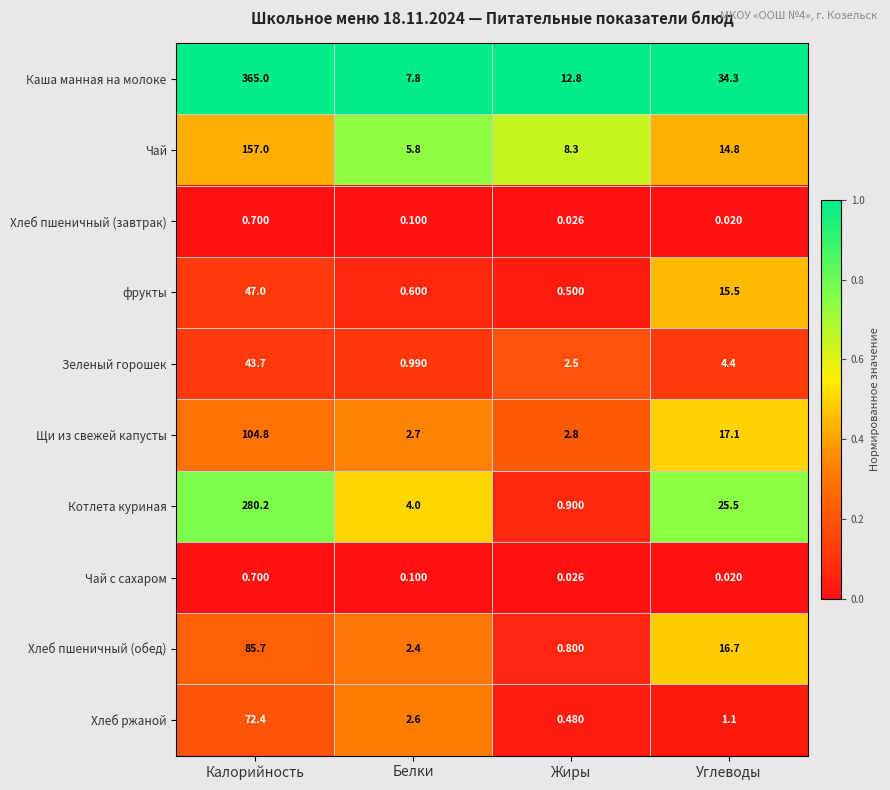

At which category does the chart reach its peak across all series?

Калорийность